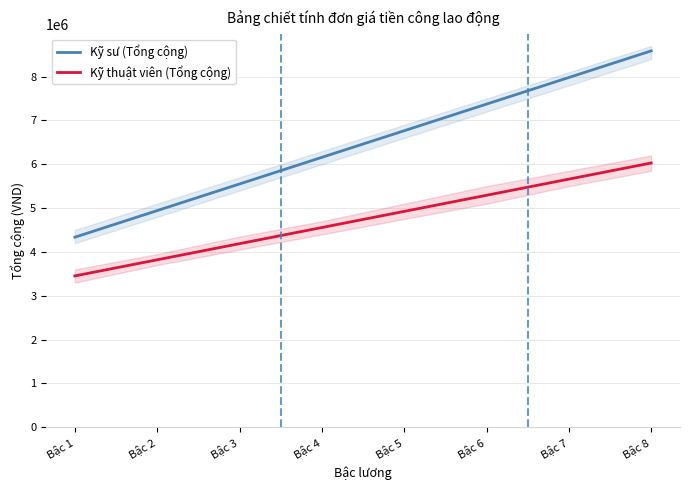

At which label does Kỹ thuật viên (Tổng cộng) reach its minimum?

Bậc 1